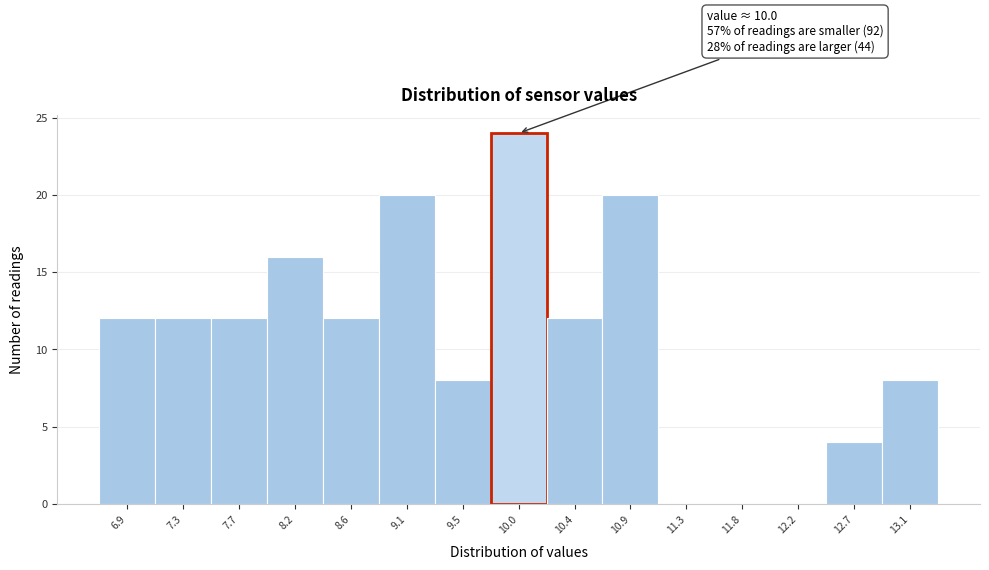

Which range on the x-axis has the tallest bar?

9.75 to 10.20